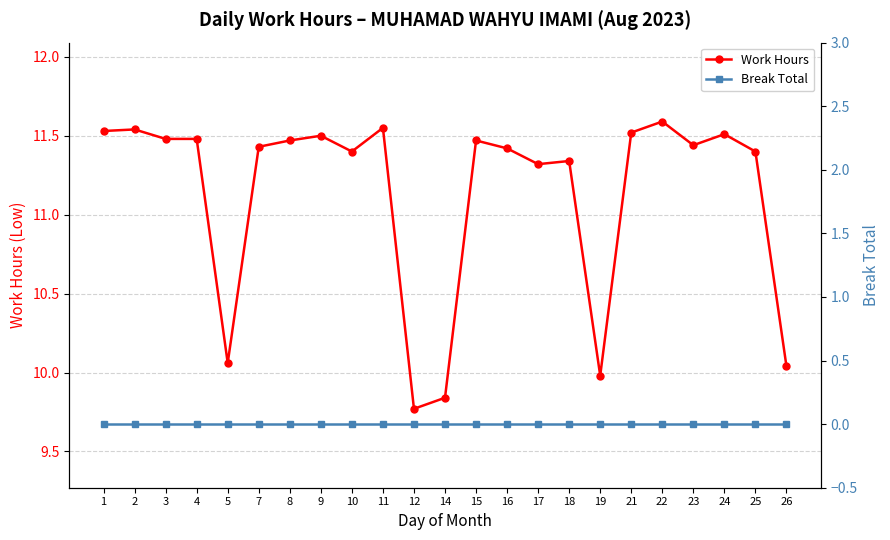

Reading left to right, transcribe all the data shown in this chart.

Work Hours: 1=11.5	2=11.5	3=11.5	4=11.5	5=10.1	7=11.4	8=11.5	9=11.5	10=11.4	11=11.6	12=9.8	14=9.8	15=11.5	16=11.4	17=11.3	18=11.3	19=10.0	21=11.5	22=11.6	23=11.4	24=11.5	25=11.4	26=10.0
Break Total: 1=0.0	2=0.0	3=0.0	4=0.0	5=0.0	7=0.0	8=0.0	9=0.0	10=0.0	11=0.0	12=0.0	14=0.0	15=0.0	16=0.0	17=0.0	18=0.0	19=0.0	21=0.0	22=0.0	23=0.0	24=0.0	25=0.0	26=0.0